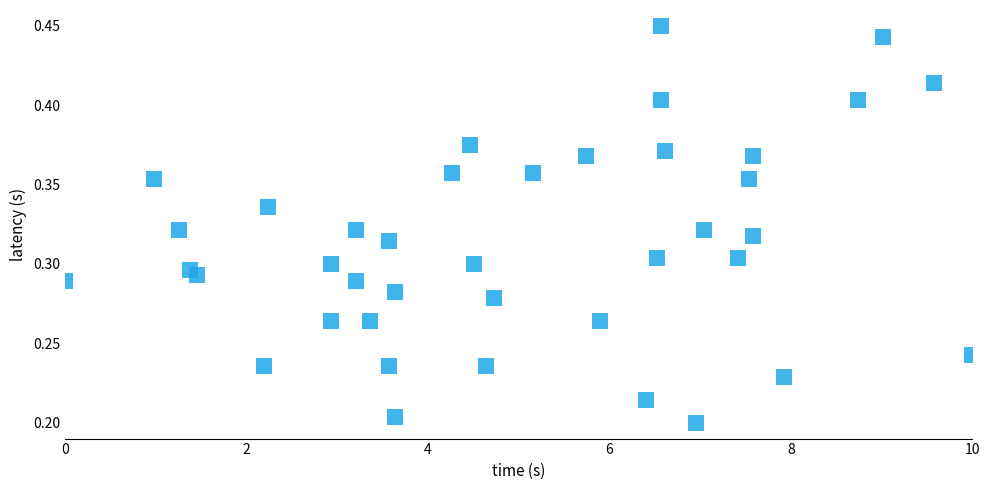

What is the range of X values (max minus min)?

10.0